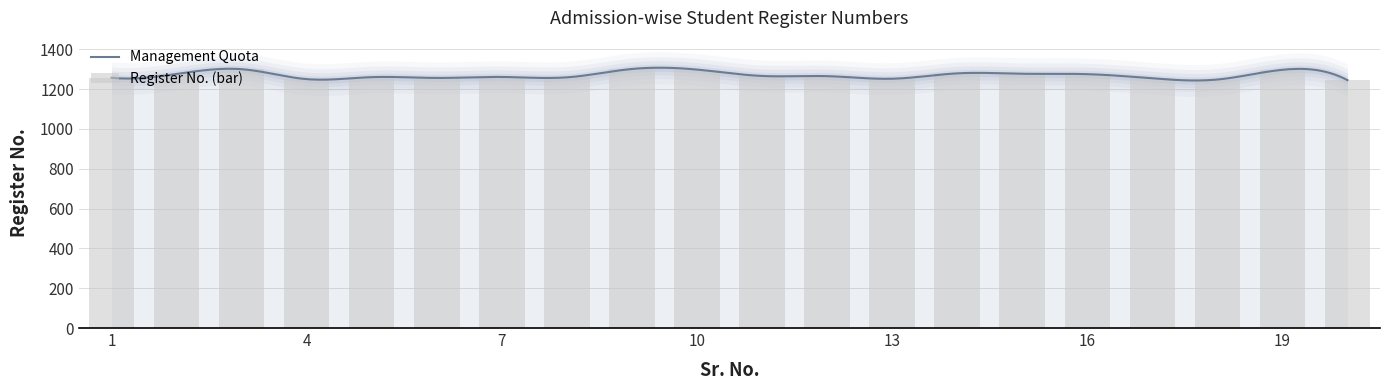

The value at 14 is 1965. True or false?

False